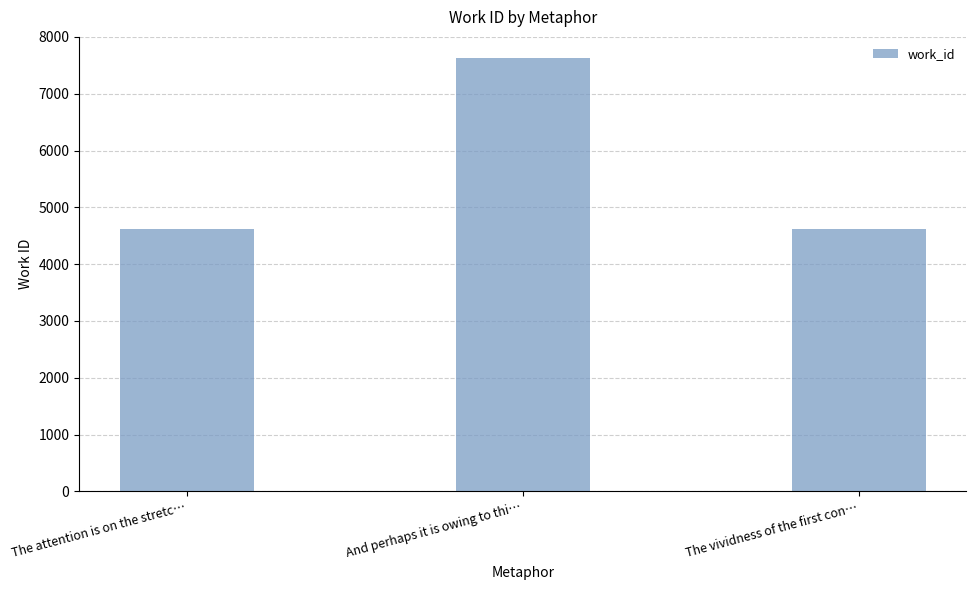

Reading left to right, what are all the values shown in this chart?

4610	7622	4610